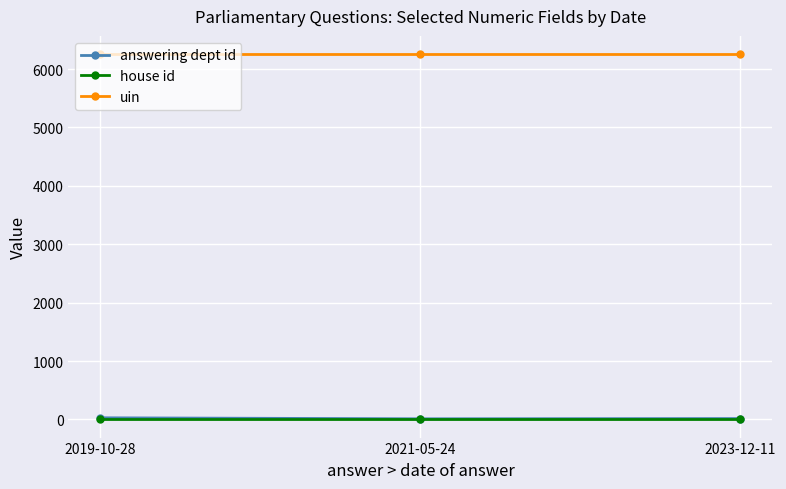

Is it true that house id equals 1 at 2023-12-11?

True